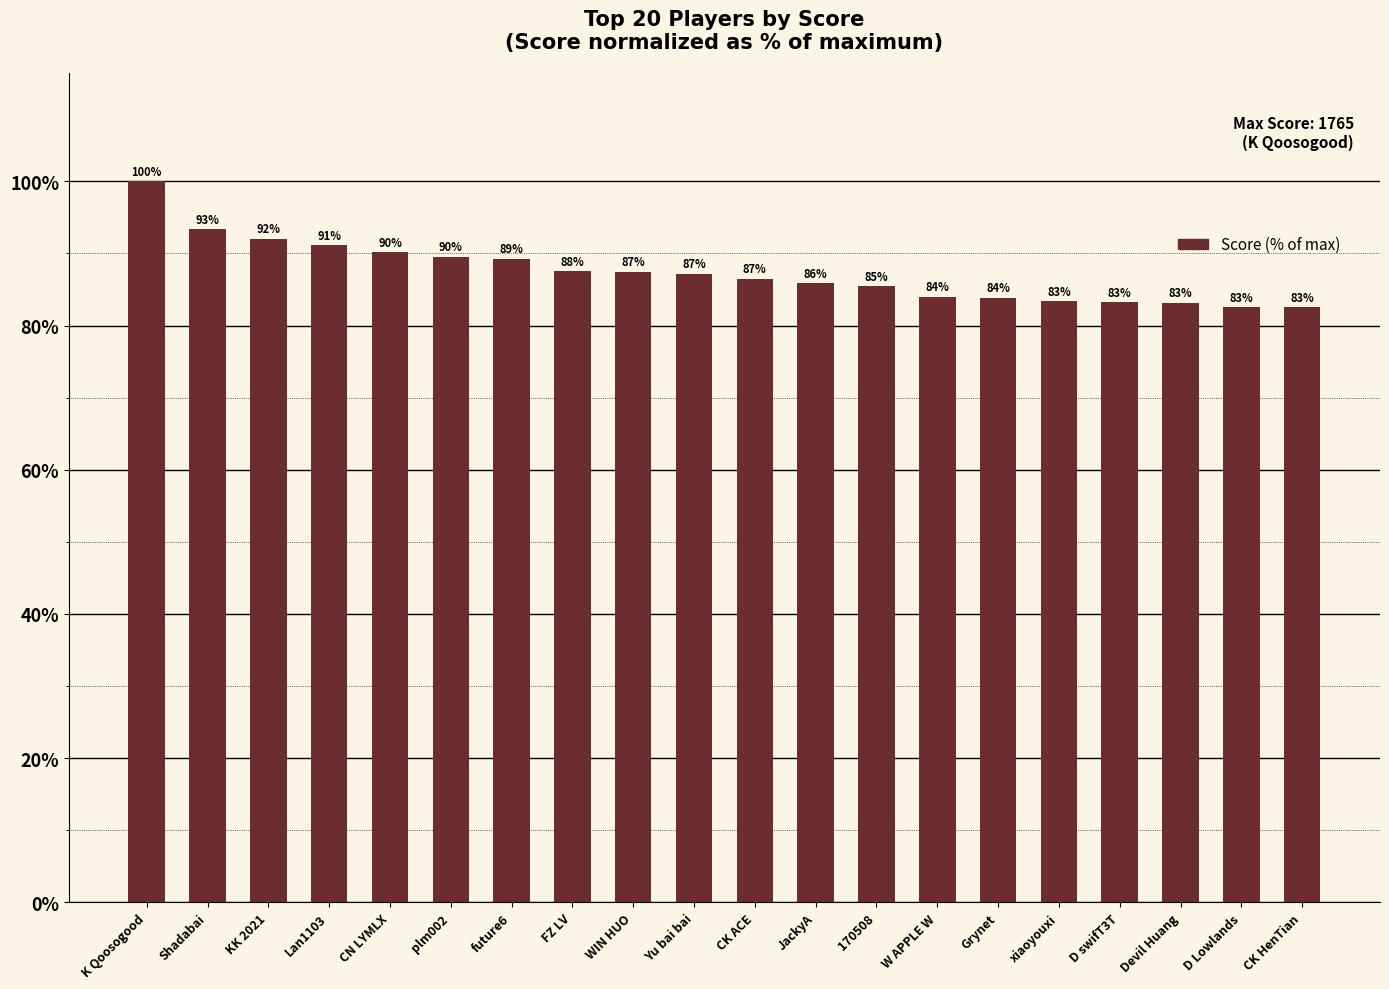

What is the sum of all values?

1748.0